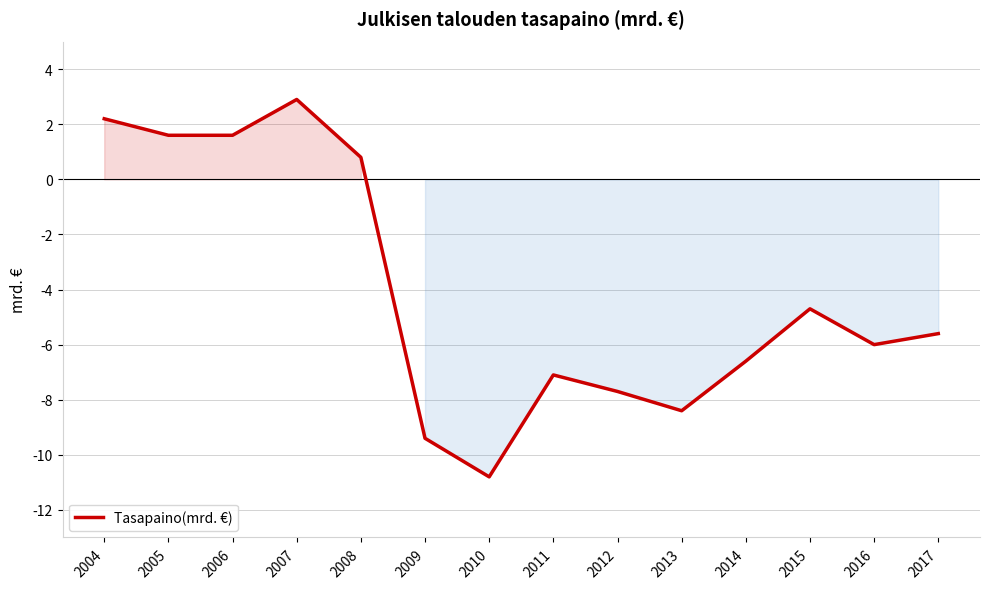

What is the change in value from 2004 to 2012?

-9.9